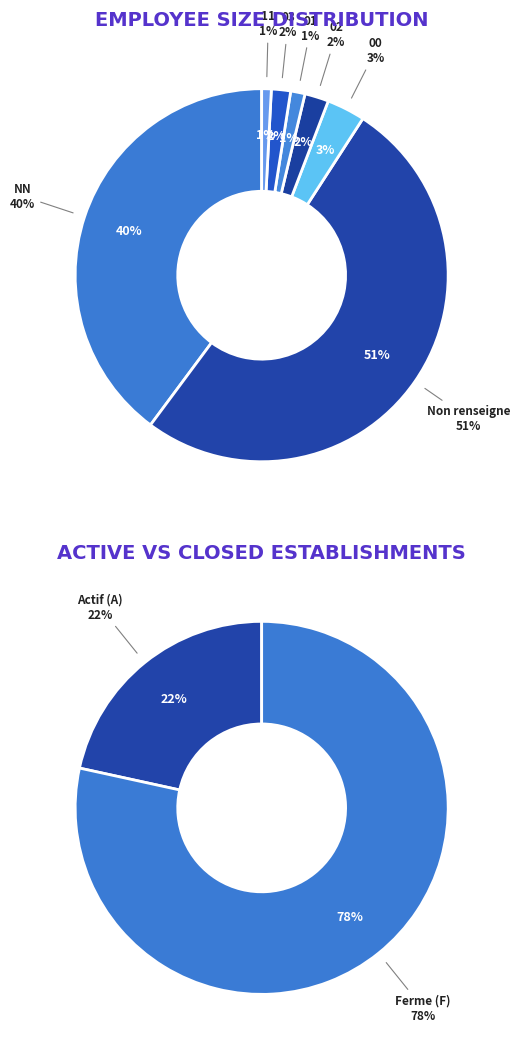

Count the number of slices in the pie.

7